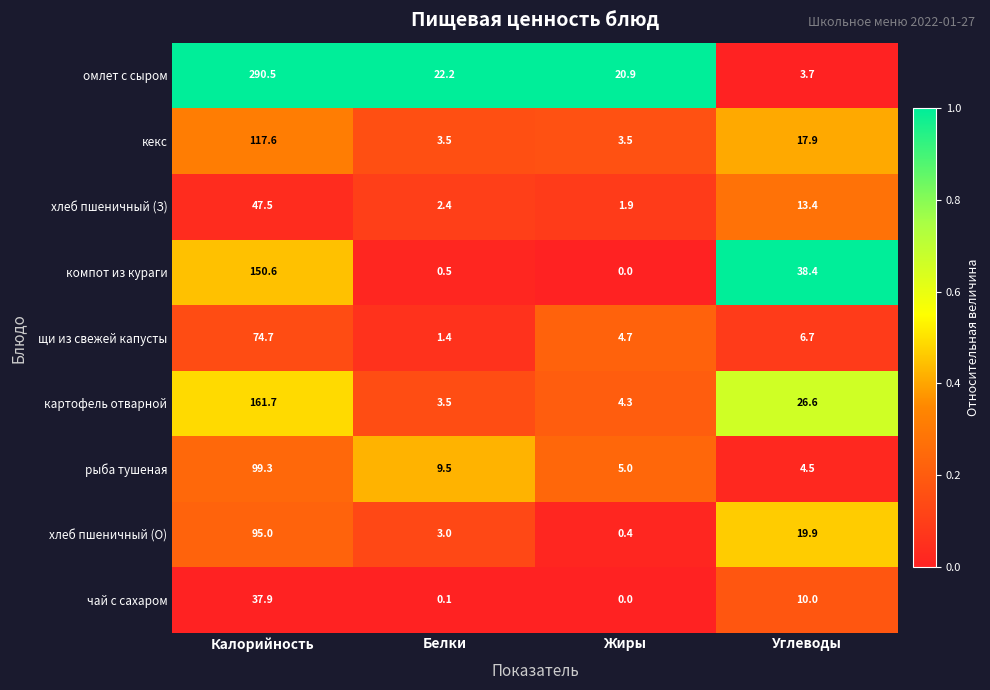

List the series in order of their peak value, highest first.

омлет с сыром, картофель отварной, компот из кураги, кекс, рыба тушеная, хлеб пшеничный (О), щи из свежей капусты, хлеб пшеничный (З), чай с сахаром